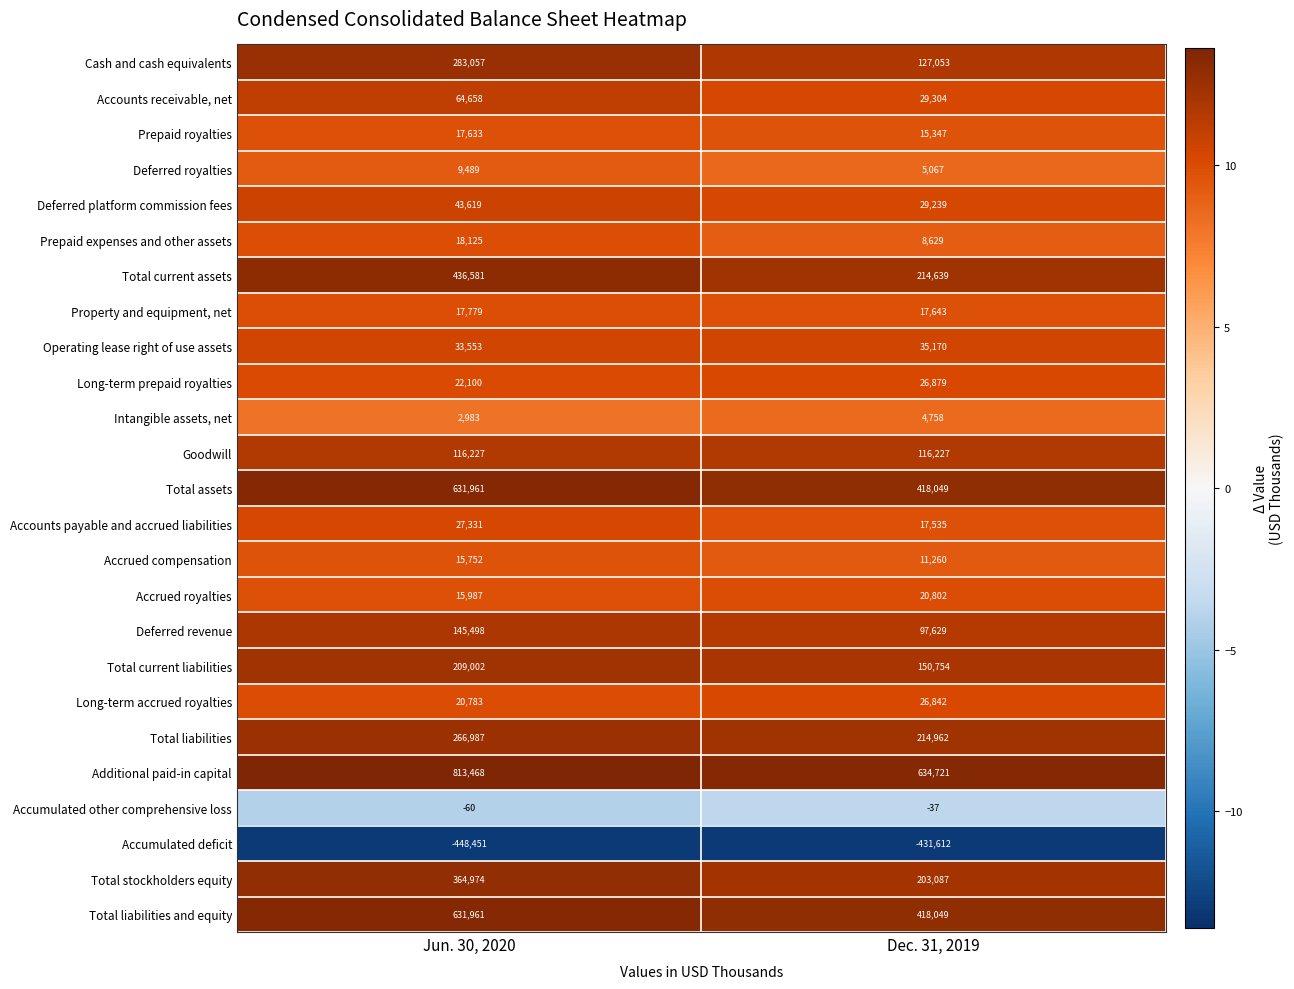

What value does the Operating lease right of use assets series have at Dec. 31, 2019, to the nearest 50?

35150